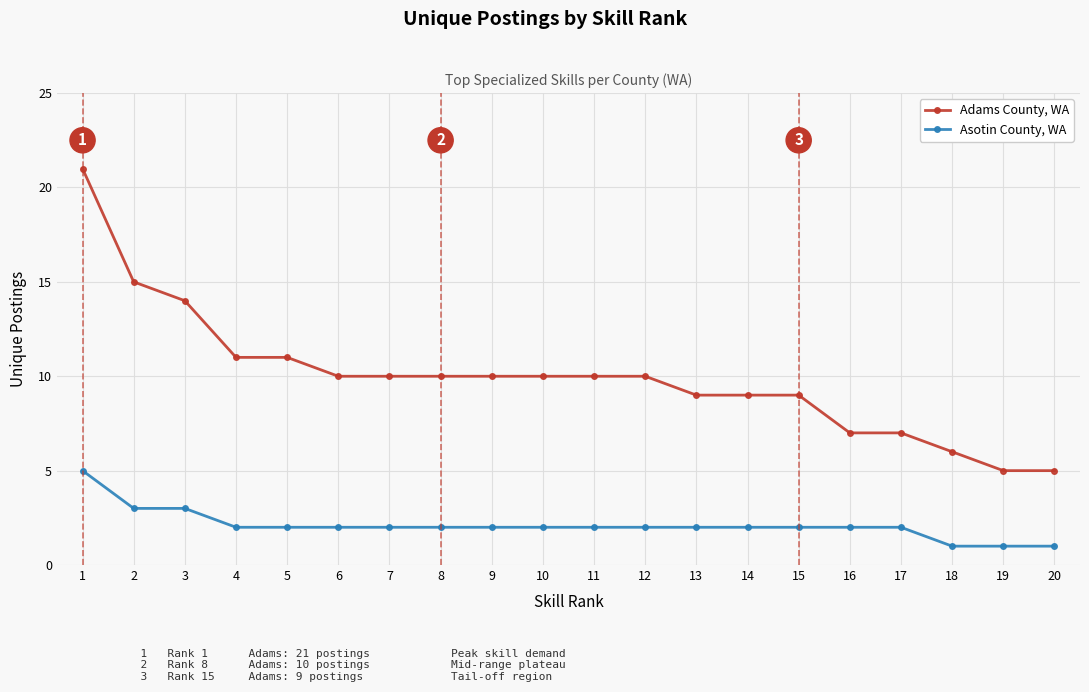

At which label is Adams County, WA closest to 13?

3